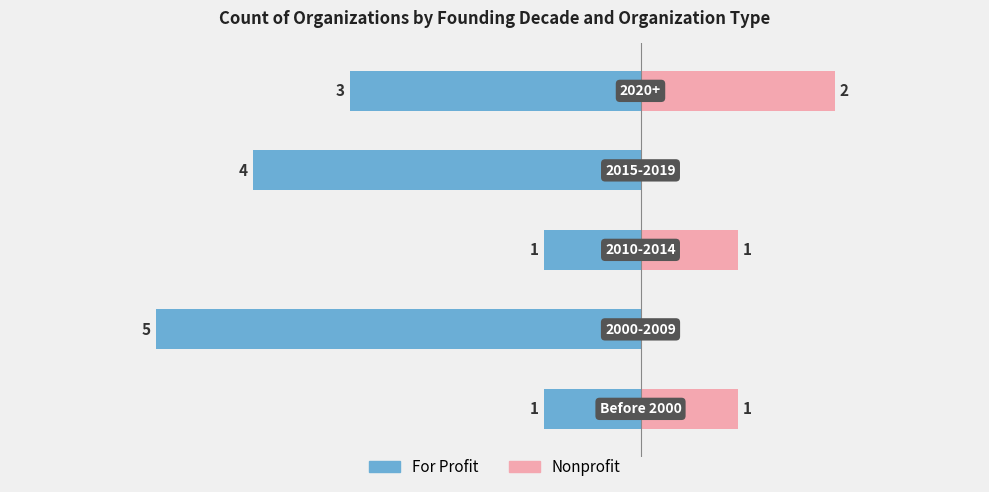

Between 1 and 2, which is larger?

2